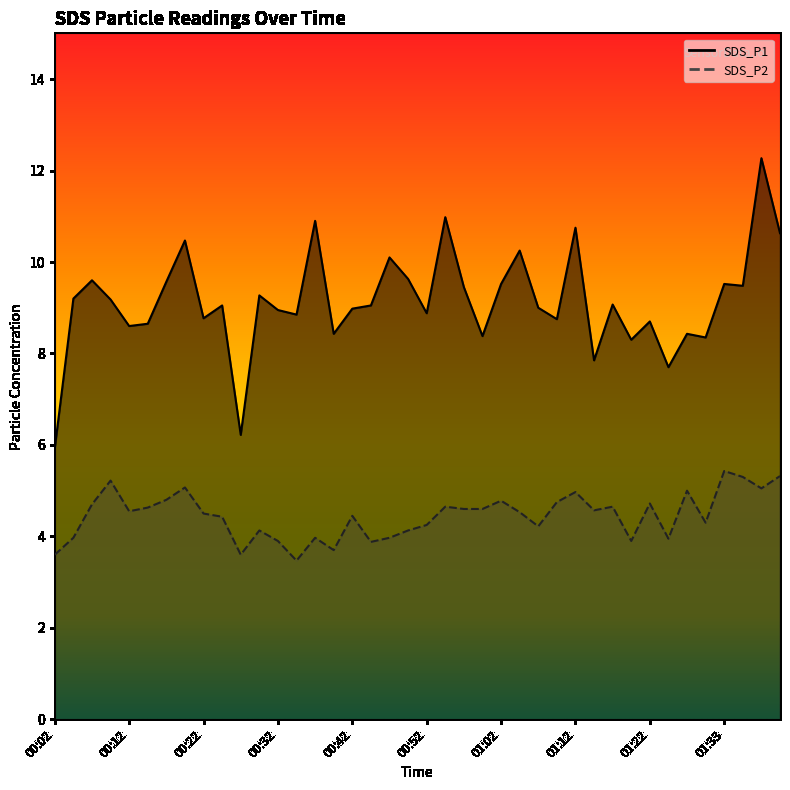

Which series has the largest range (max minus min)?

SDS_P1